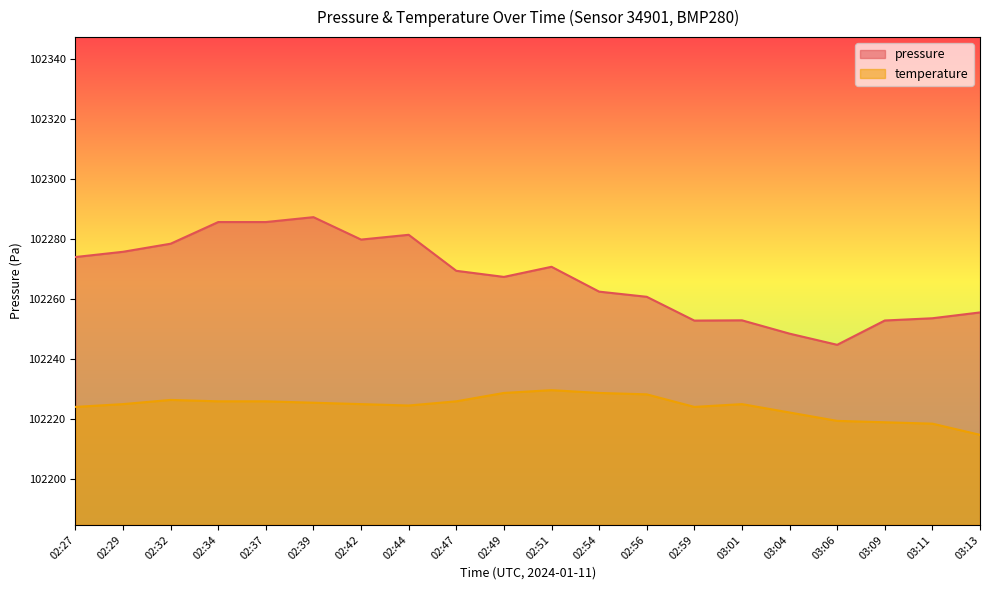

Where does the data first go above 102269?

02:27